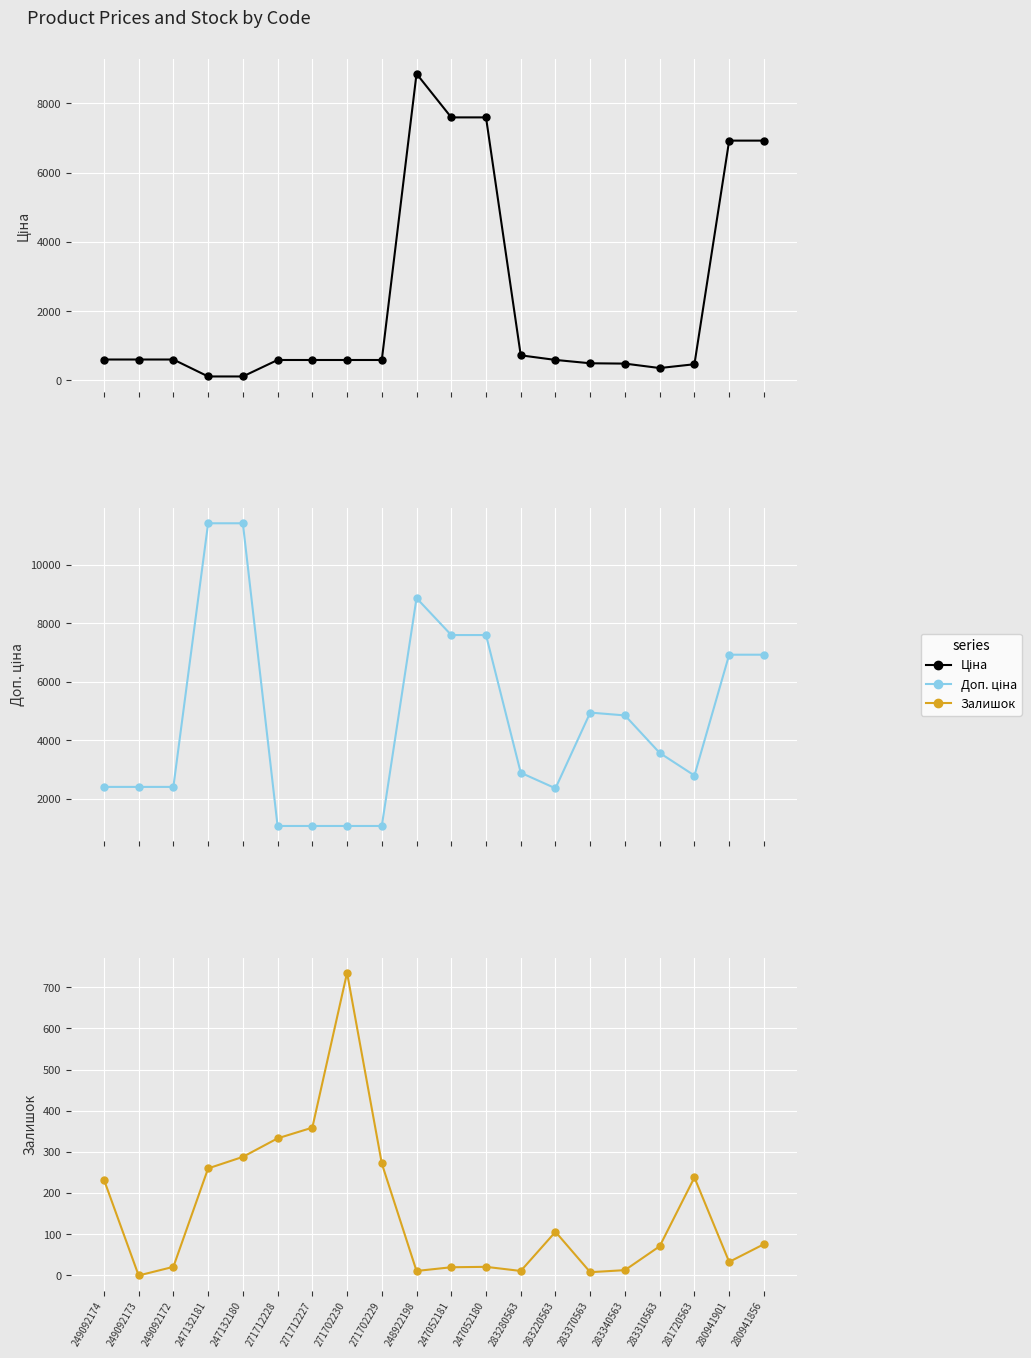

What value does the Залишок series have at 283220563?

106.0